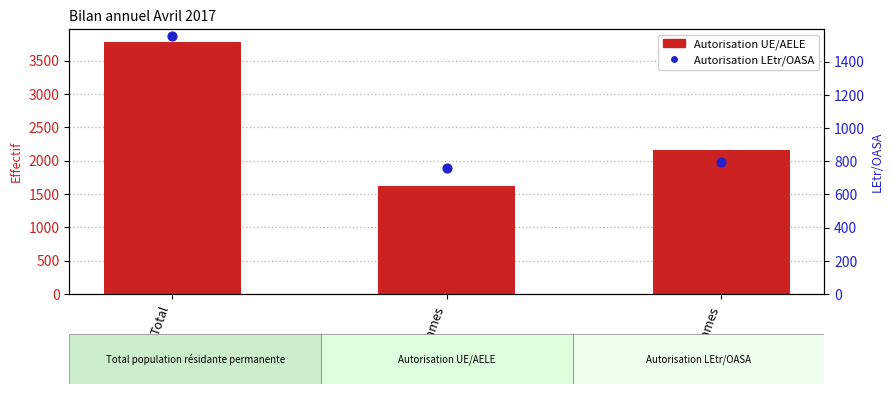

Which series has the largest total across all categories?

Autorisation UE/AELE